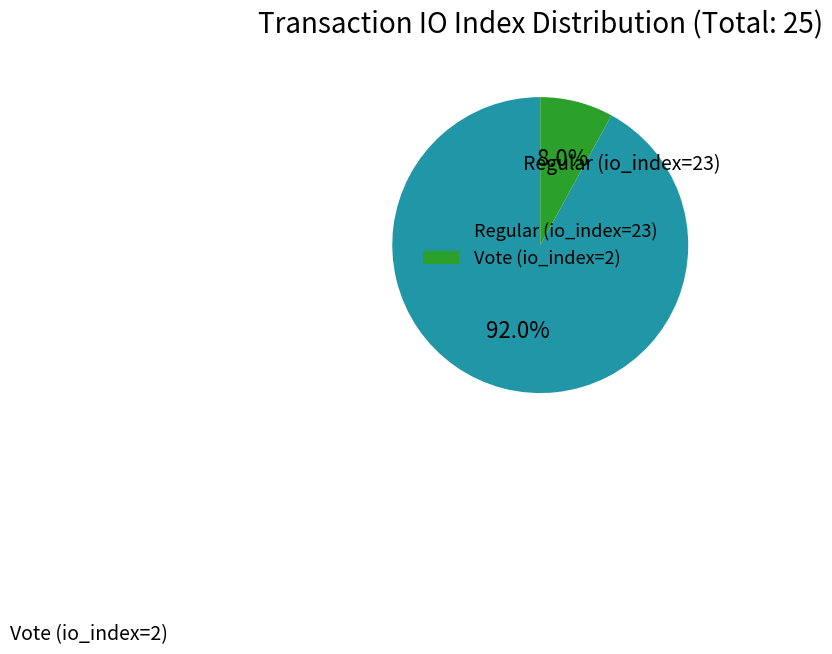

The Regular (io_index=23) slice represents 92% of the pie. True or false?

True